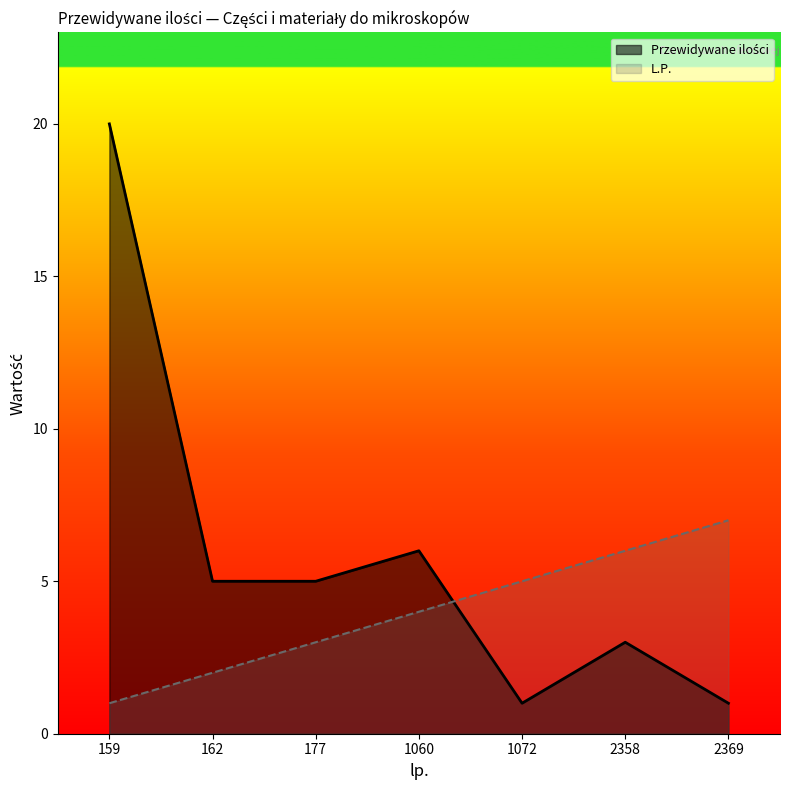

At 1072, list the series in order from smallest to largest.

Przewidywane ilości, L.P.